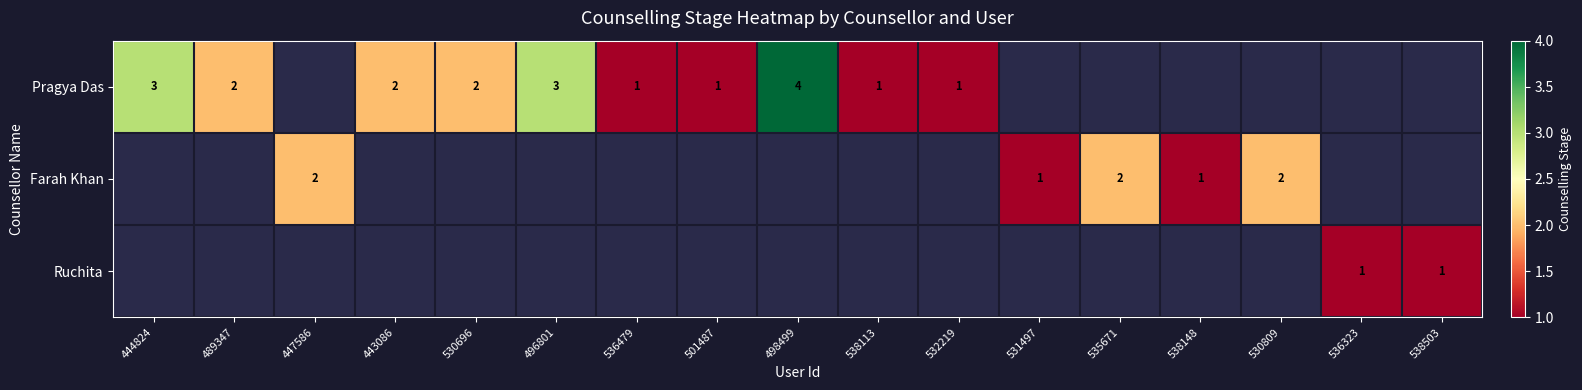

How many values in Ruchita are above zero?

2